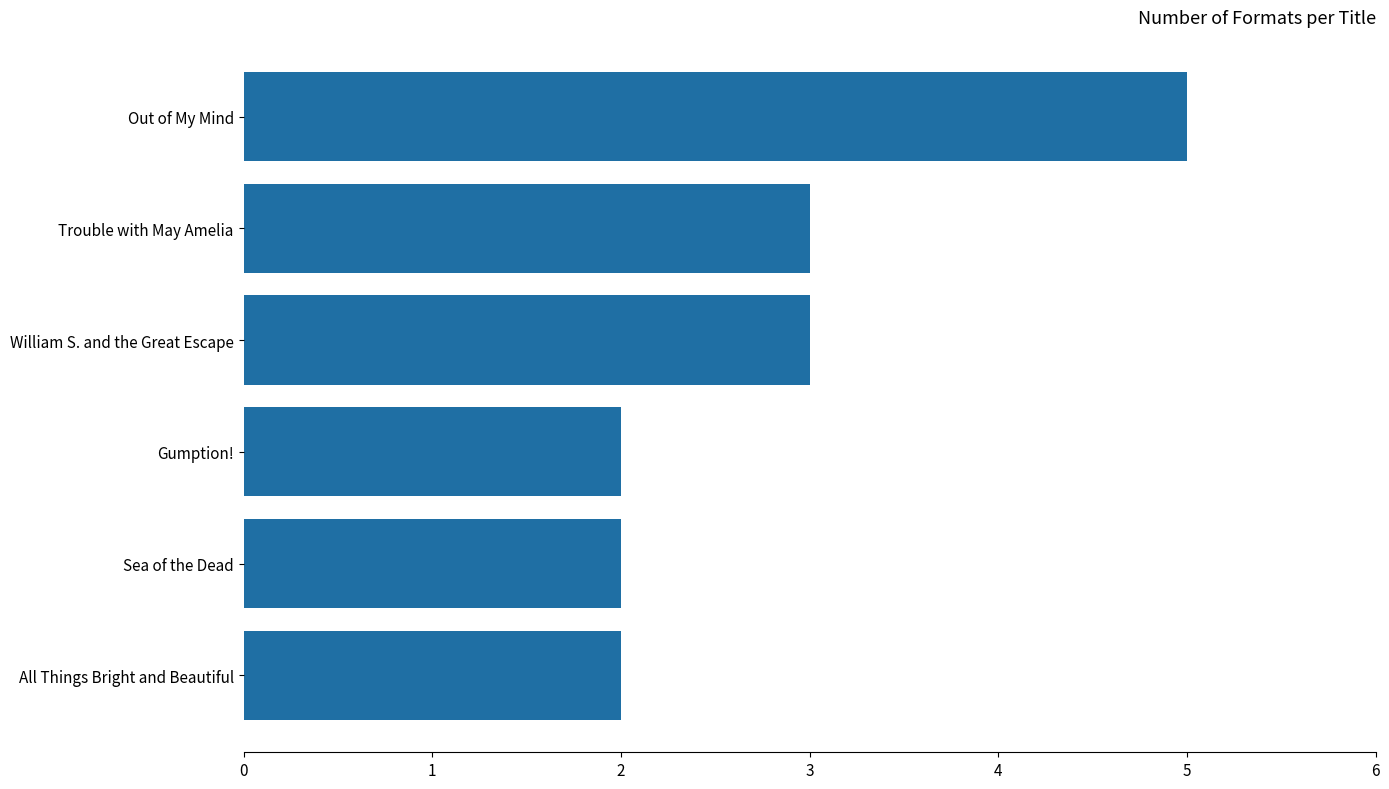

What is the difference between the maximum and second lowest values?

3